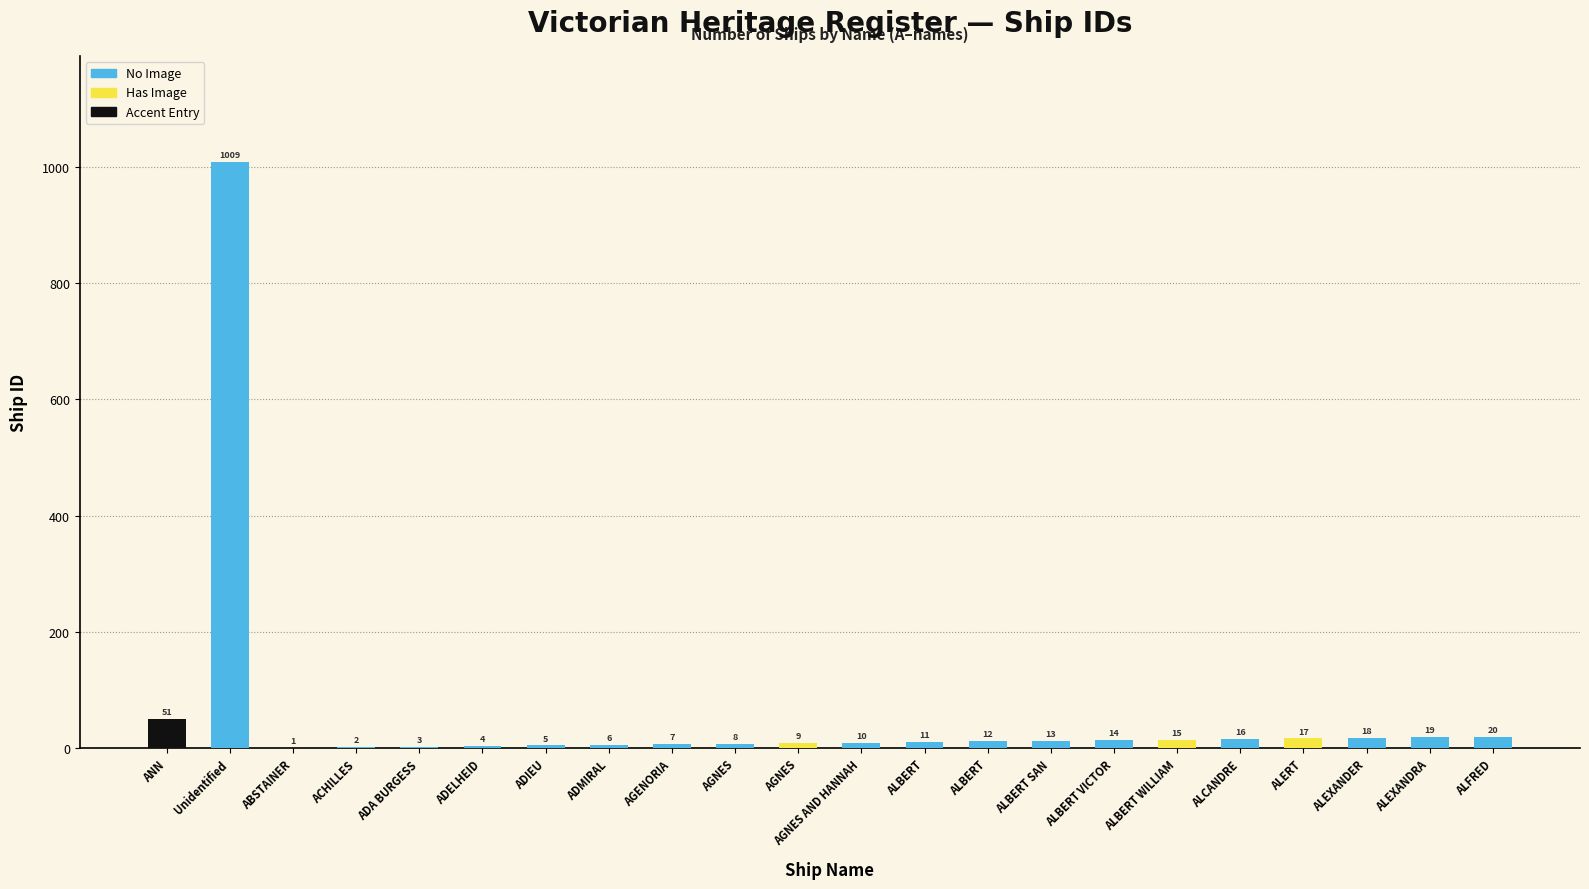

Which category has the highest value across all series?

Unidentified